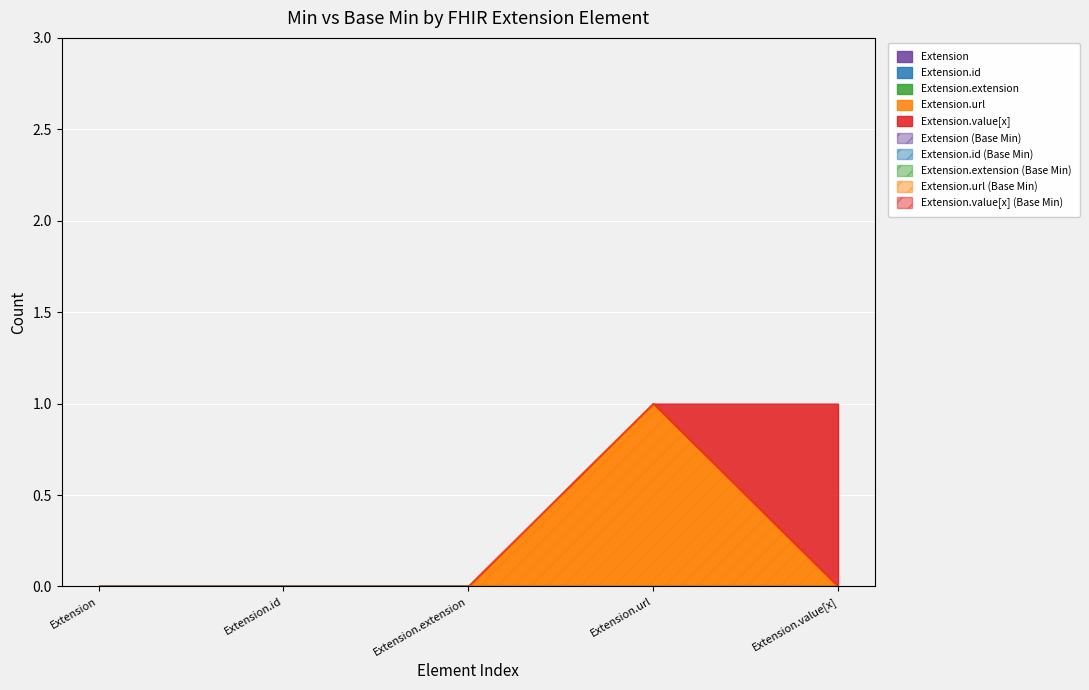

True or false: Extension.url and Extension cross at least once.

False